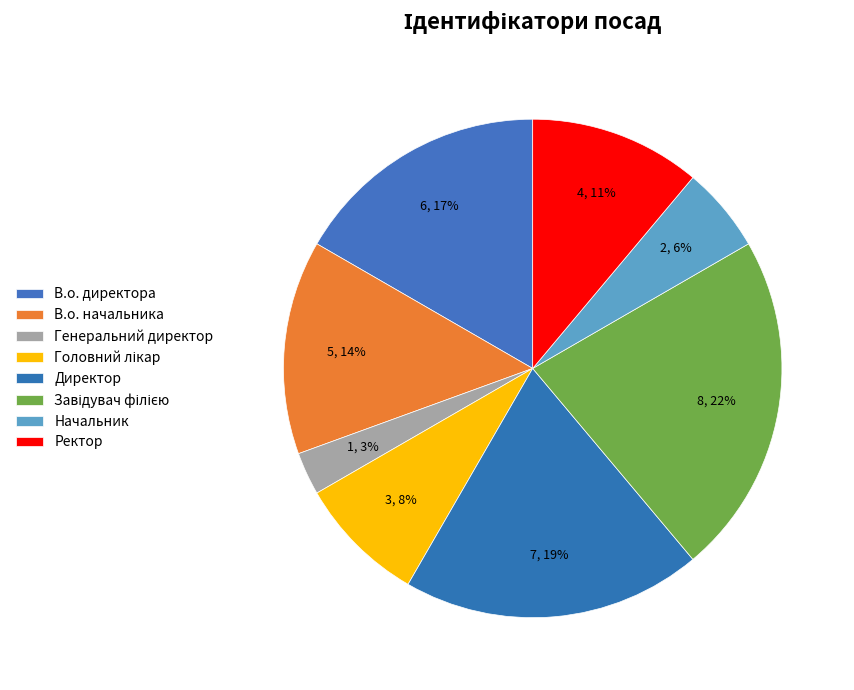

To the nearest percent, what is the combined percentage of Директор and Генеральний директор?

22%